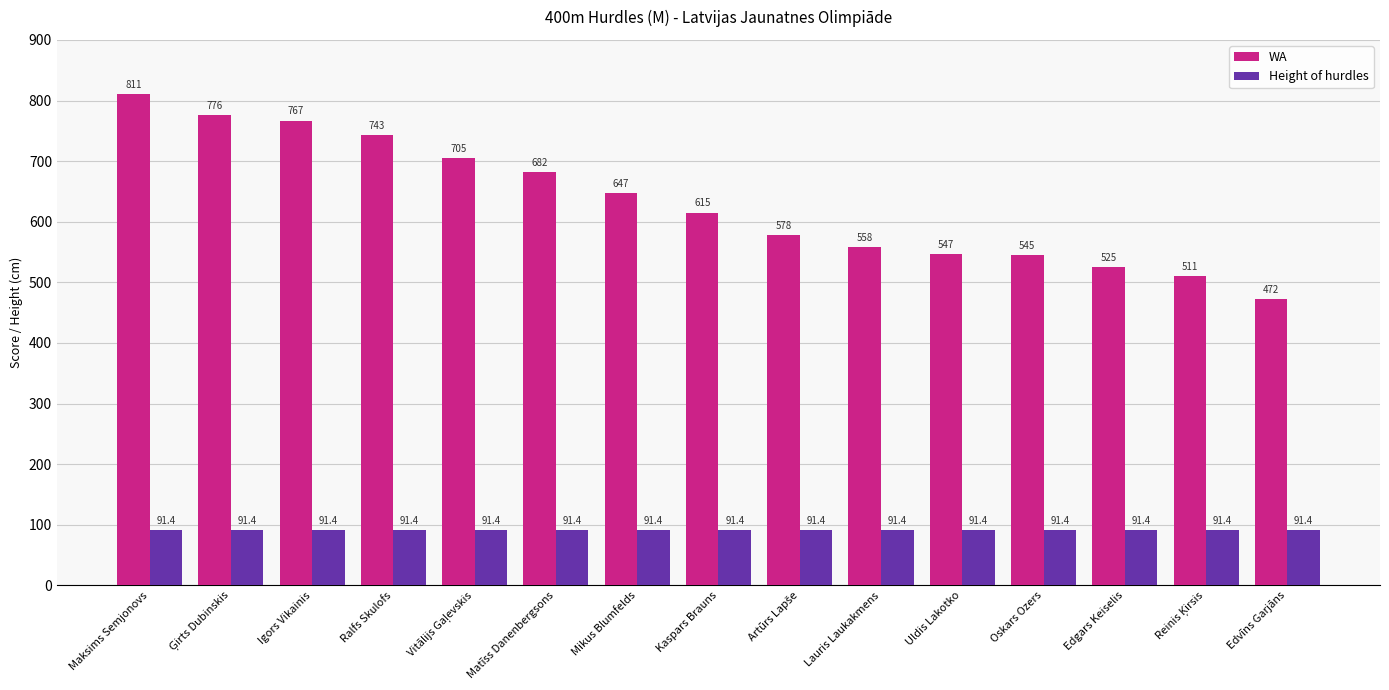

Which series has the largest total across all categories?

WA